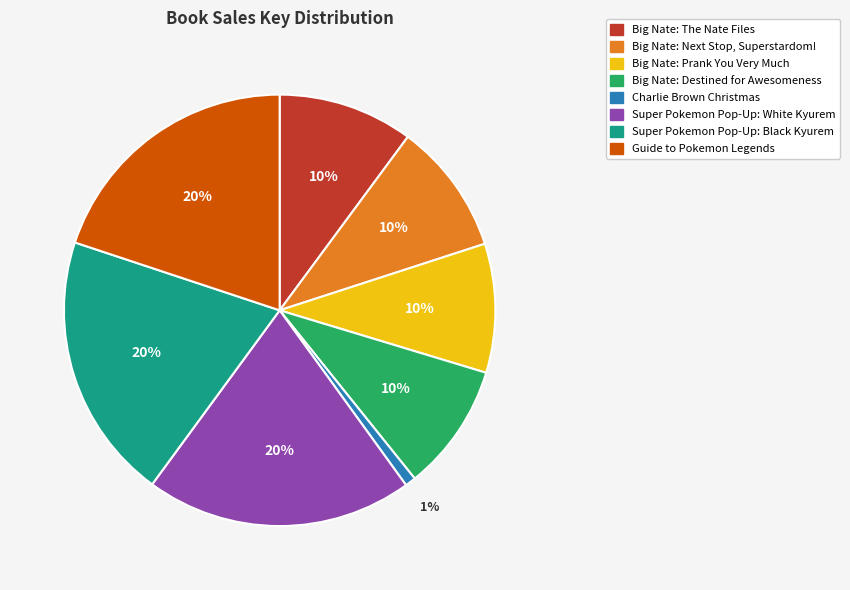

Is Super Pokemon Pop-Up: Black Kyurem the majority of the pie?

No